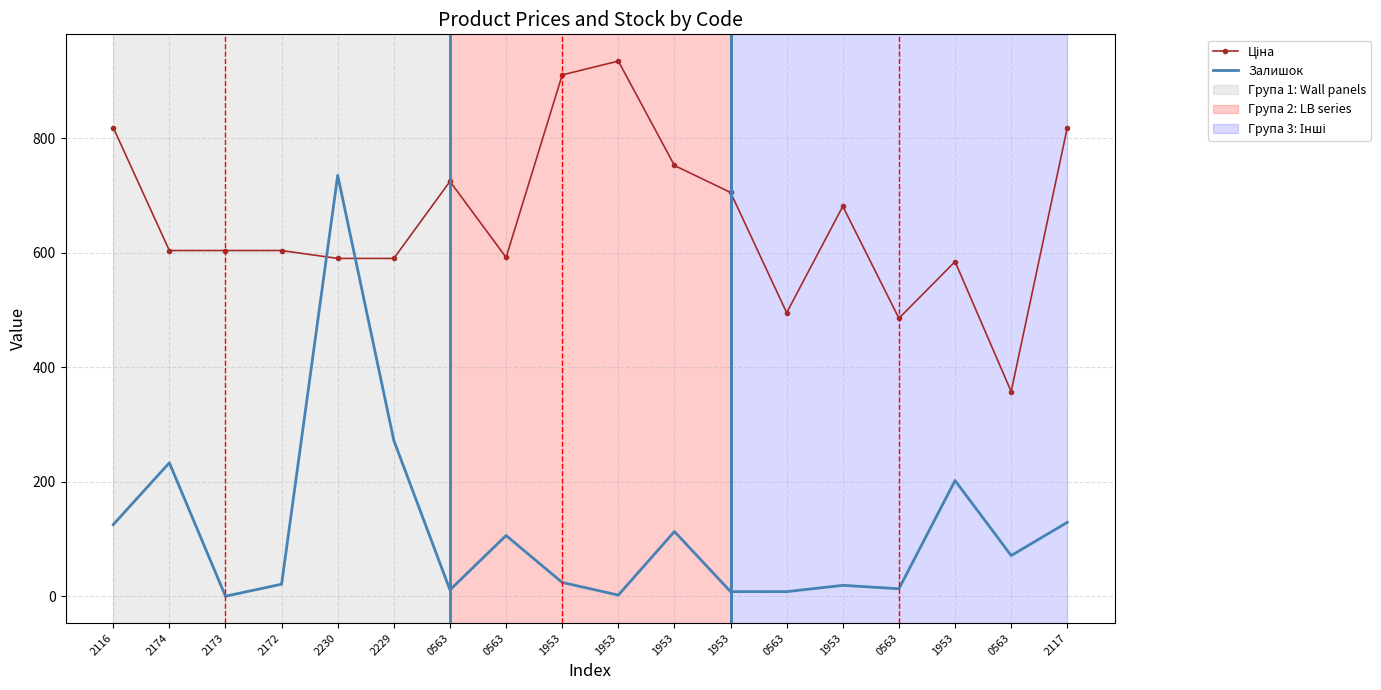

After their last crossing, which series has the higher values: Ціна or Залишок?

Ціна